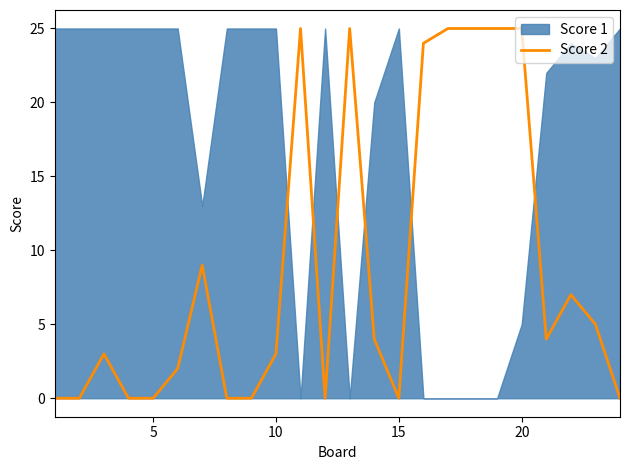

How many points are higher than both their immediate neighbors (excluding endpoints)?

5